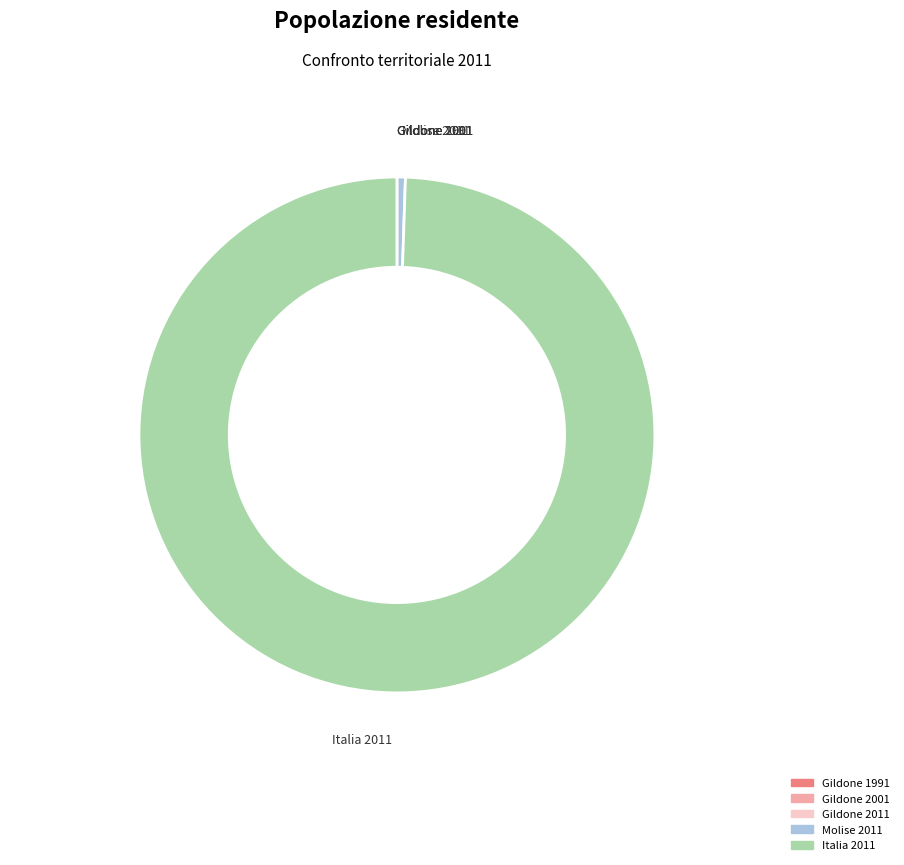

Is it true that Gildone 2001 is 1% of the pie?

False